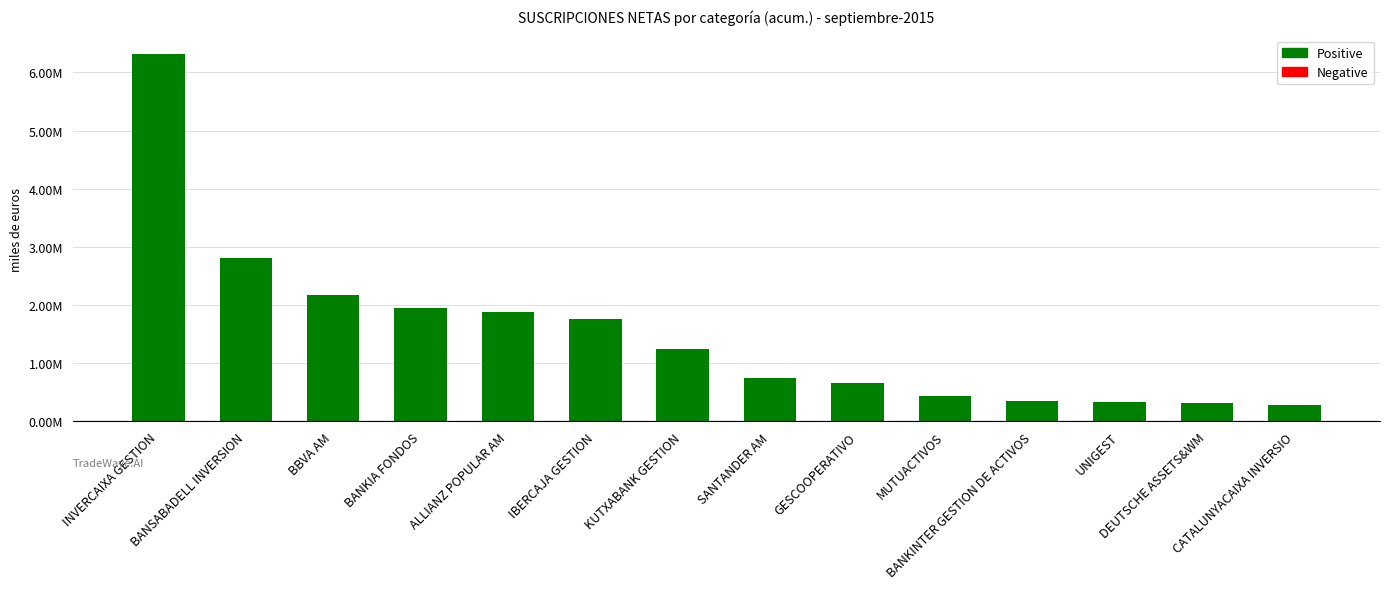

Between GESCOOPERATIVO and MUTUACTIVOS, which is larger?

GESCOOPERATIVO